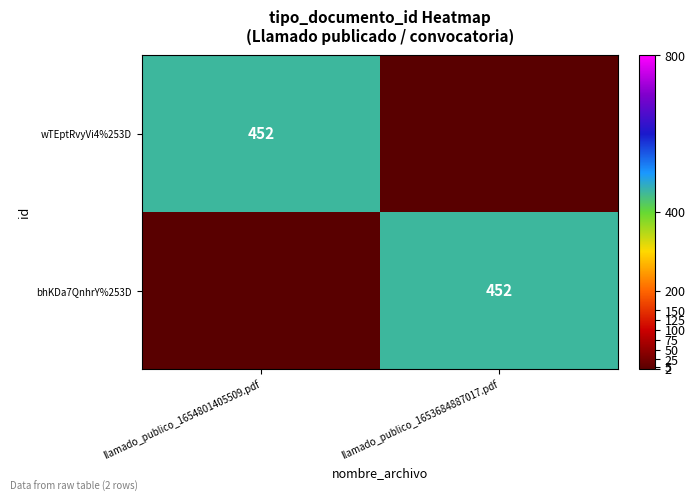

What is the difference between the highest and lowest values at llamado_publico_1653684887017.pdf?

452